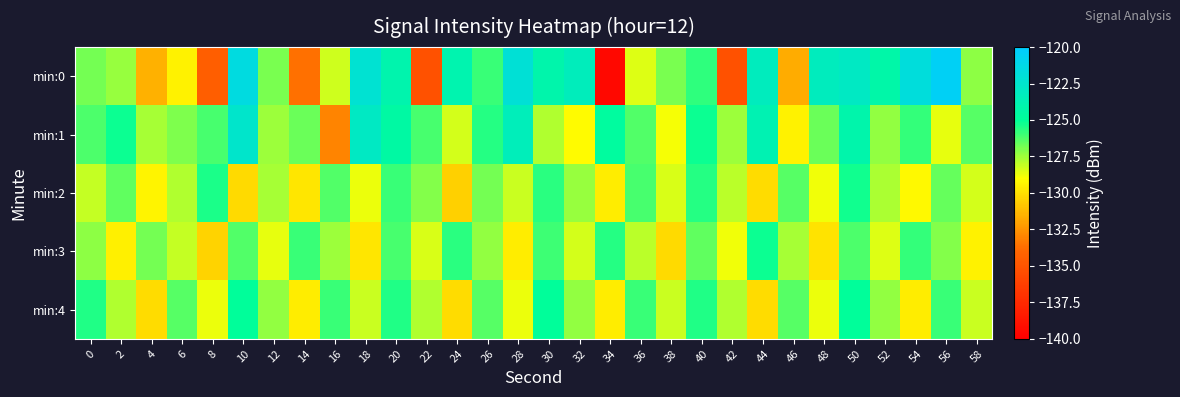

Count the number of data series in this chart.

5